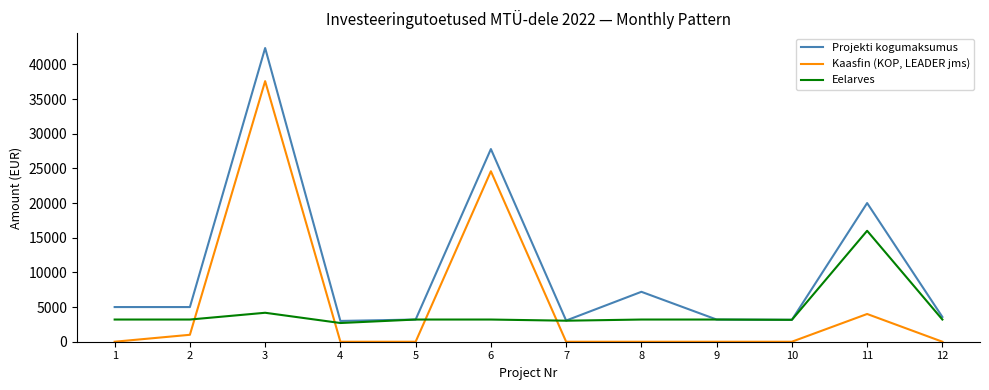

What is the greatest value displayed?

42360